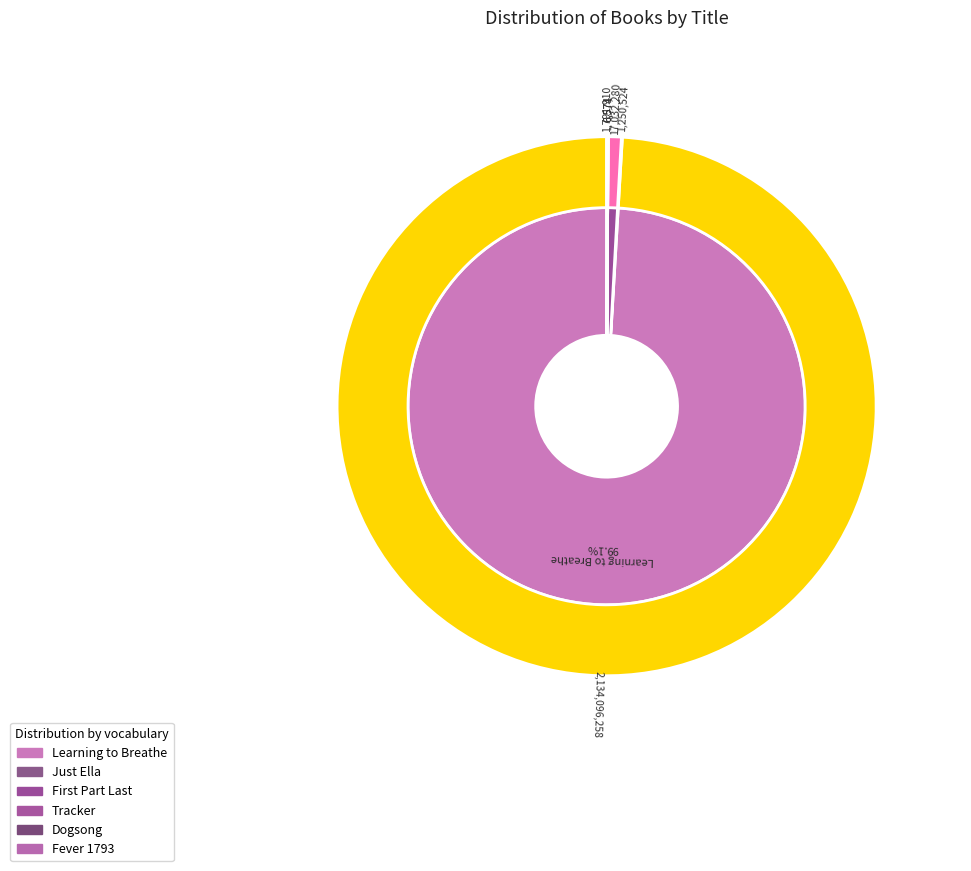

How many slices are in this pie chart?

6